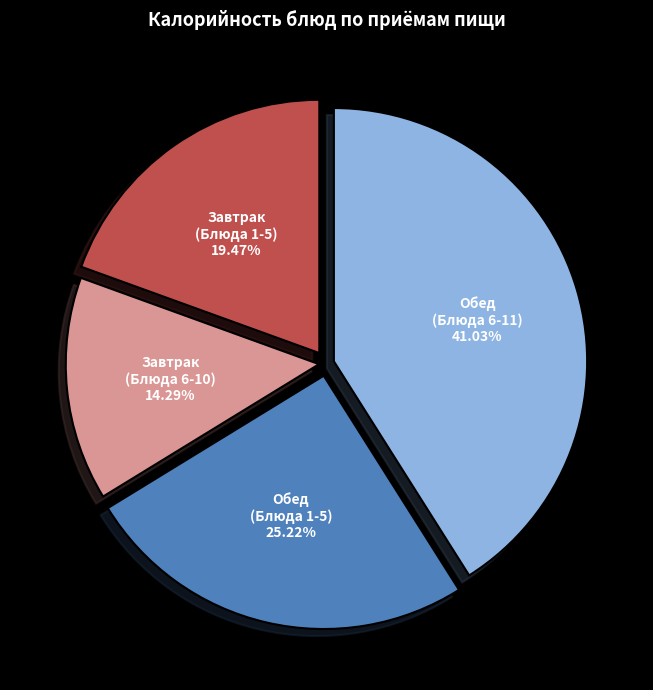

Which category has the biggest portion of the pie?

Обед (Блюда 6-11)